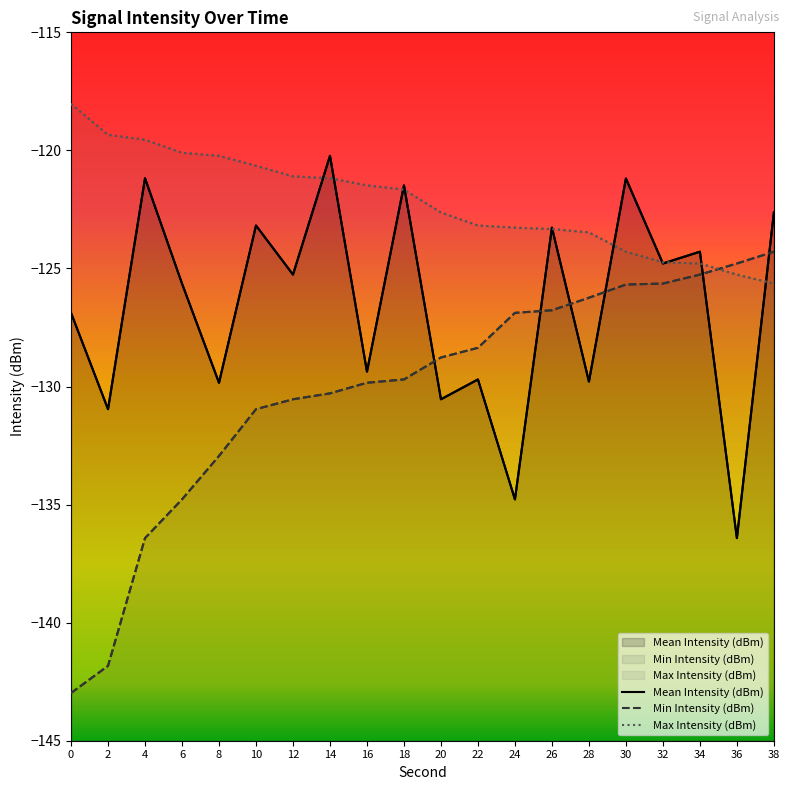

What is the minimum value for Max Intensity (dBm)?

-125.6